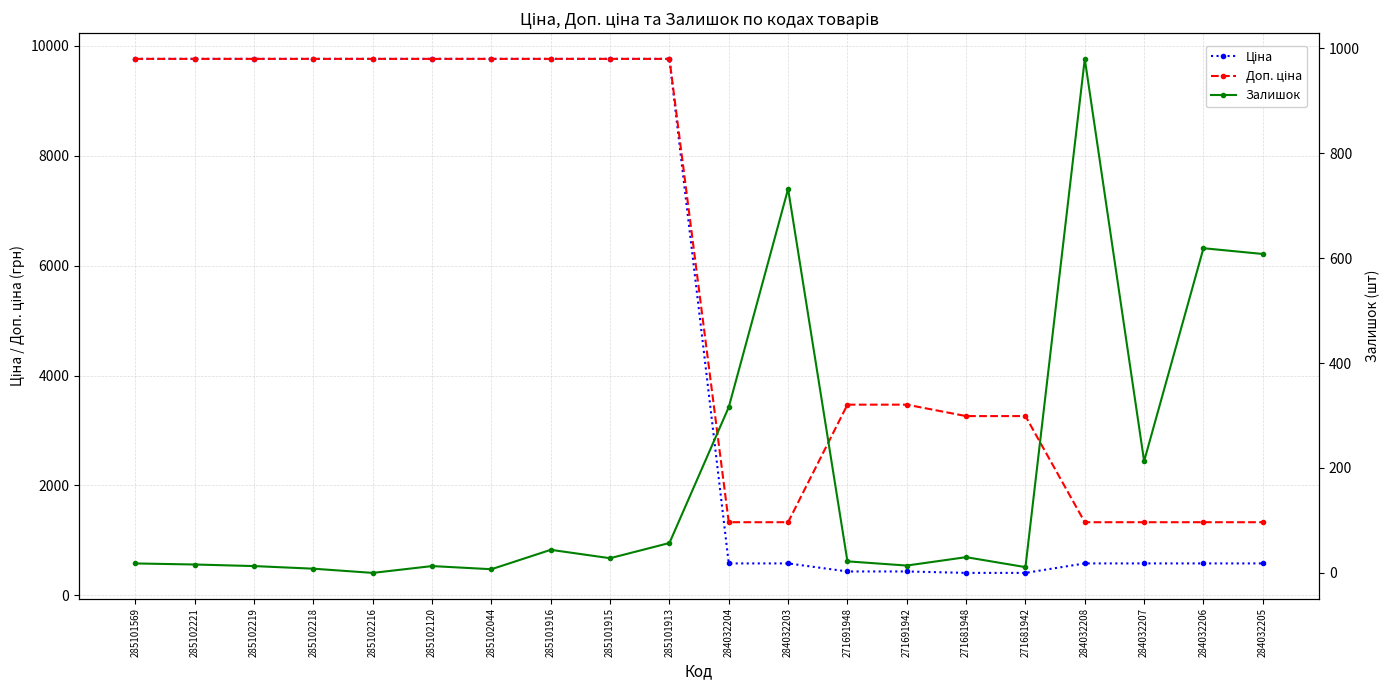

Reading right to left, extract all data points from this chart.

Ціна: 284032205=580.4	284032206=580.4	284032207=580.4	284032208=580.4	271681942=407.8	271681948=407.8	271691942=433.8	271691948=433.8	284032203=580.4	284032204=580.4	285101913=9764.4	285101915=9764.4	285101916=9764.4	285102044=9764.4	285102120=9764.4	285102216=9764.4	285102218=9764.4	285102219=9764.4	285102221=9764.4	285101569=9764.4
Доп. ціна: 284032205=1330.3	284032206=1330.3	284032207=1330.3	284032208=1330.3	271681942=3262.1	271681948=3262.1	271691942=3470.1	271691948=3470.1	284032203=1330.3	284032204=1330.3	285101913=9764.4	285101915=9764.4	285101916=9764.4	285102044=9764.4	285102120=9764.4	285102216=9764.4	285102218=9764.4	285102219=9764.4	285102221=9764.4	285101569=9764.4
Залишок: 284032205=608.0	284032206=619.0	284032207=213.0	284032208=980.0	271681942=11.0	271681948=30.0	271691942=14.0	271691948=22.0	284032203=732.0	284032204=316.0	285101913=57.0	285101915=28.0	285101916=44.0	285102044=7.0	285102120=13.0	285102216=0.0	285102218=8.0	285102219=13.0	285102221=16.0	285101569=18.0